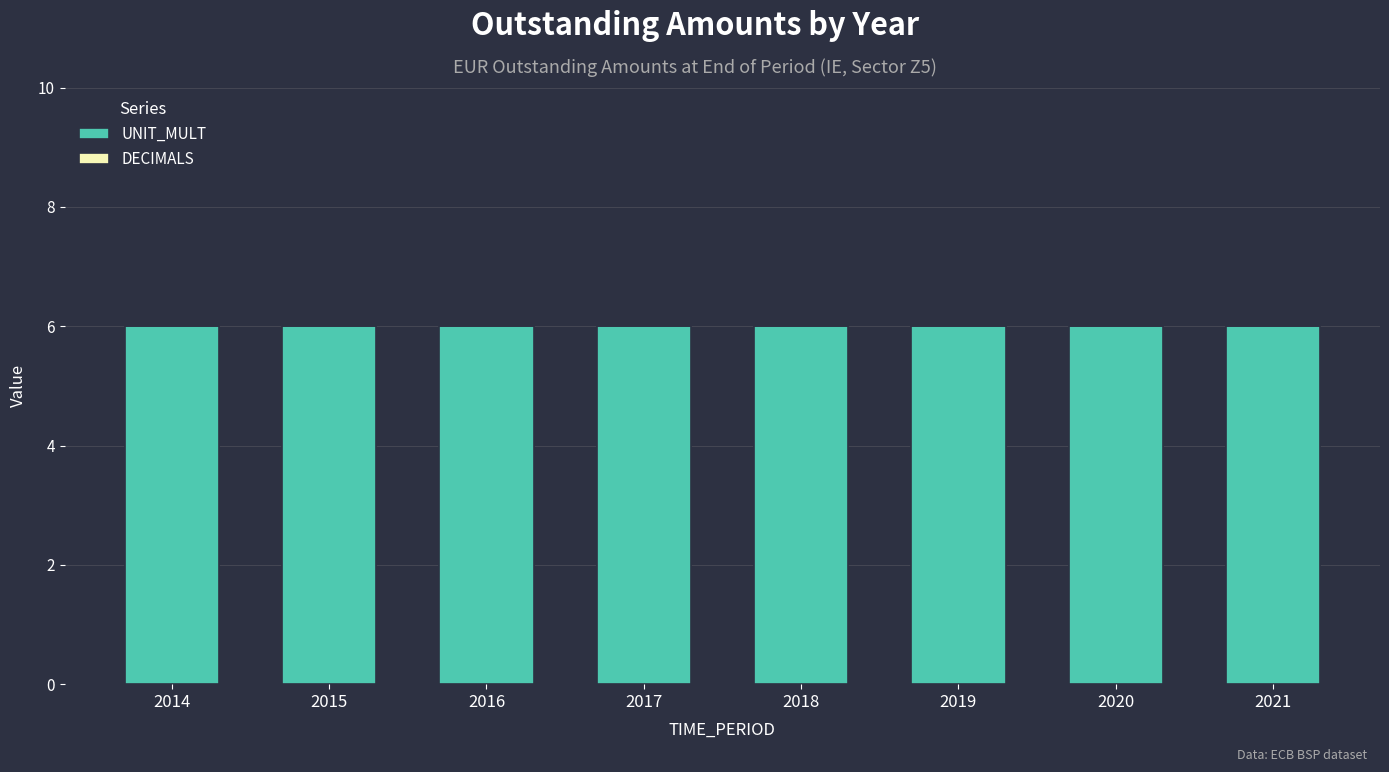

Are the bars grouped side by side (vs. stacked)?

Yes